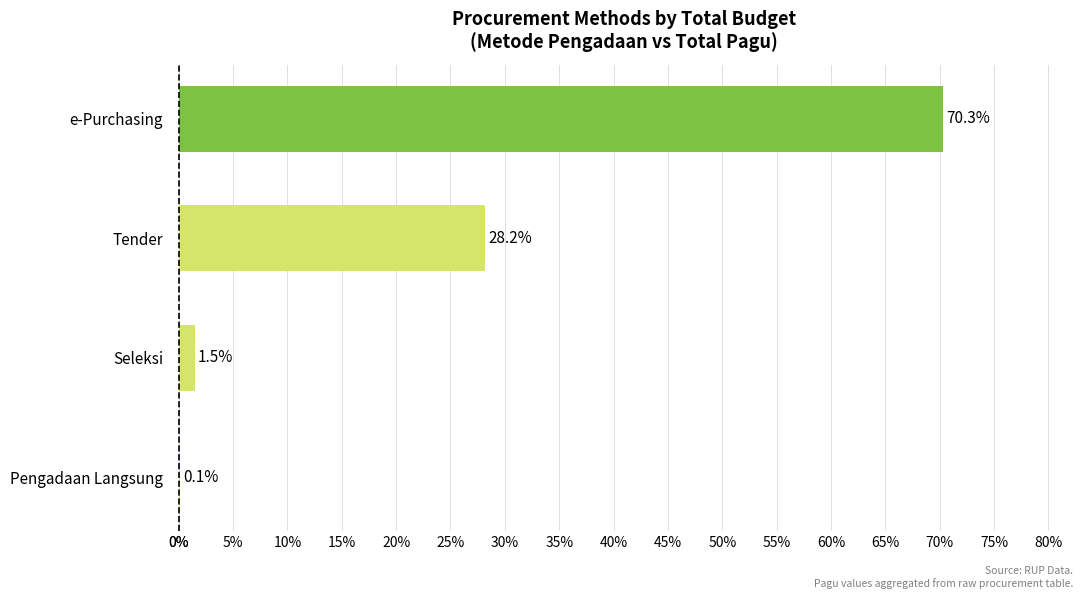

How many data points are above 28?

2